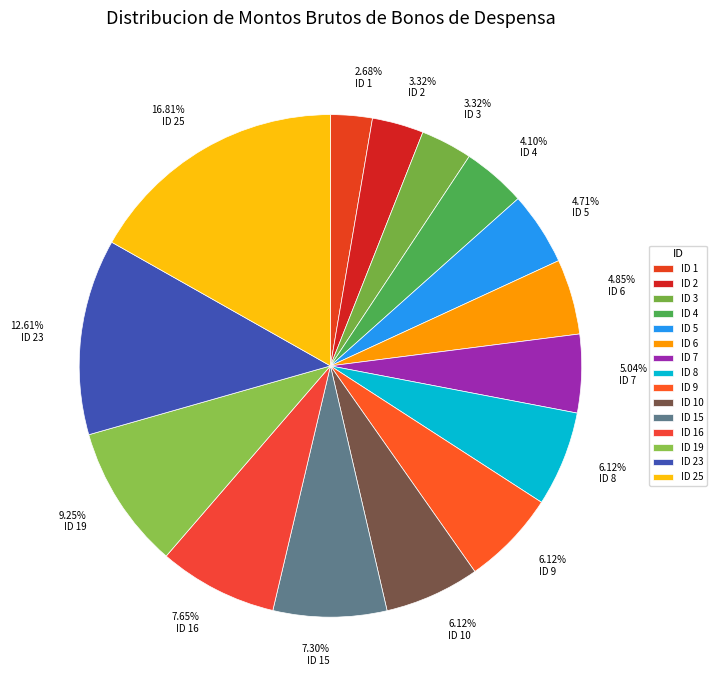

To the nearest percent, what is the combined percentage of ID 19 and ID 5?

14%